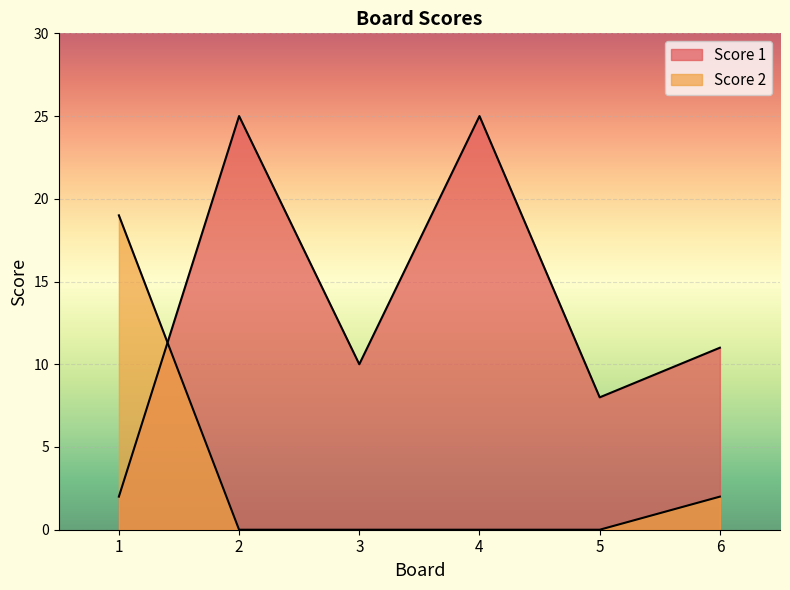

Reading left to right, extract all data points from this chart.

Score 1: 2	25	10	25	8	11
Score 2: 19	0	0	0	0	2